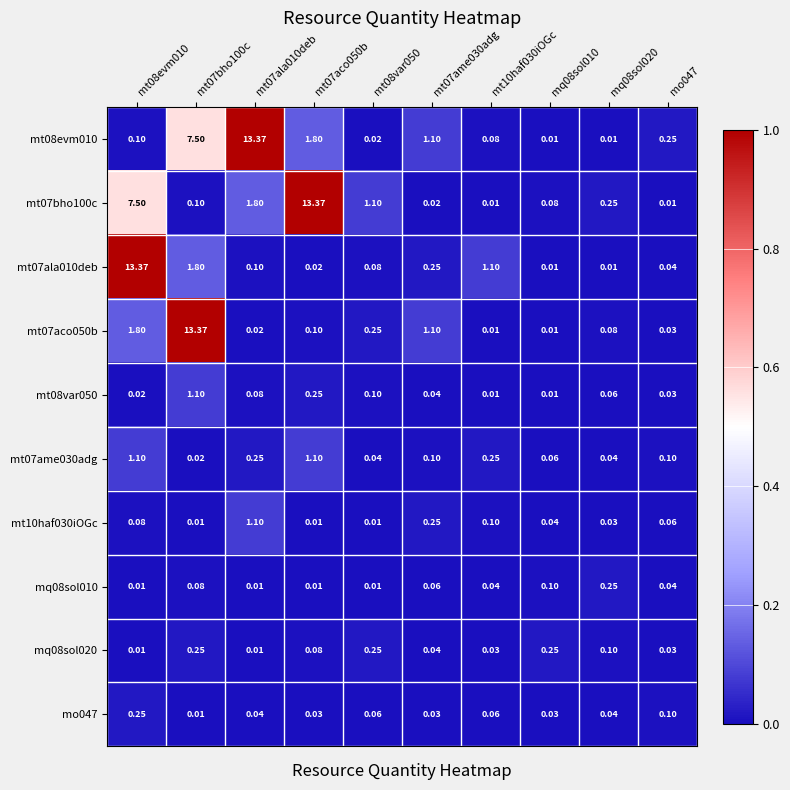

What is the total value across all series at mq08sol020?

0.9